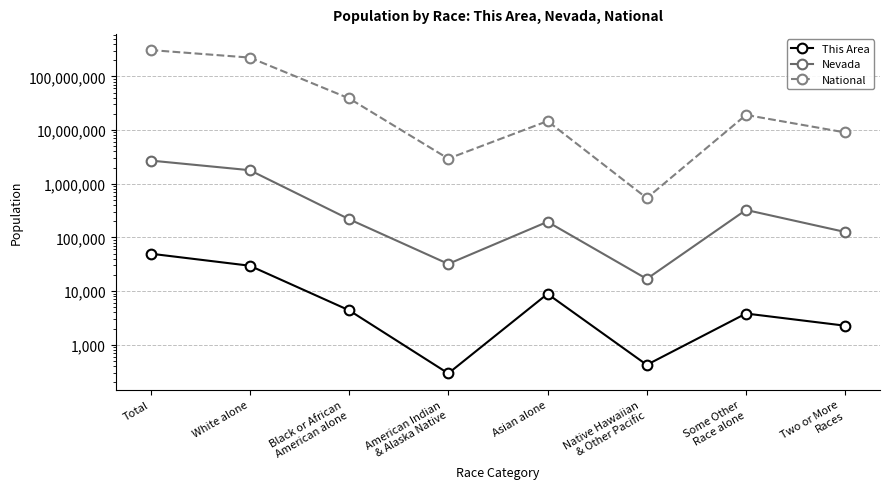

Which series has the widest spread of values?

National